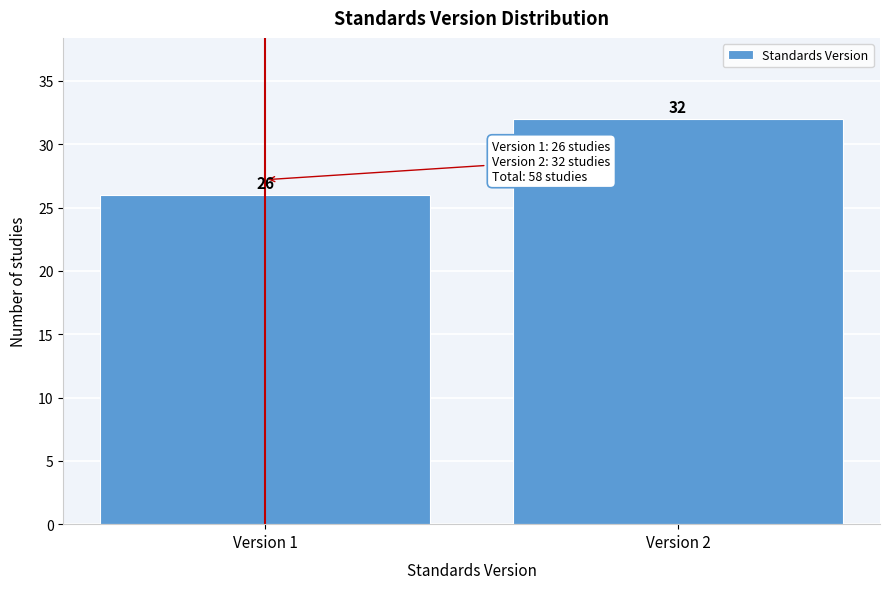

Reading left to right, transcribe all the data shown in this chart.

26	32